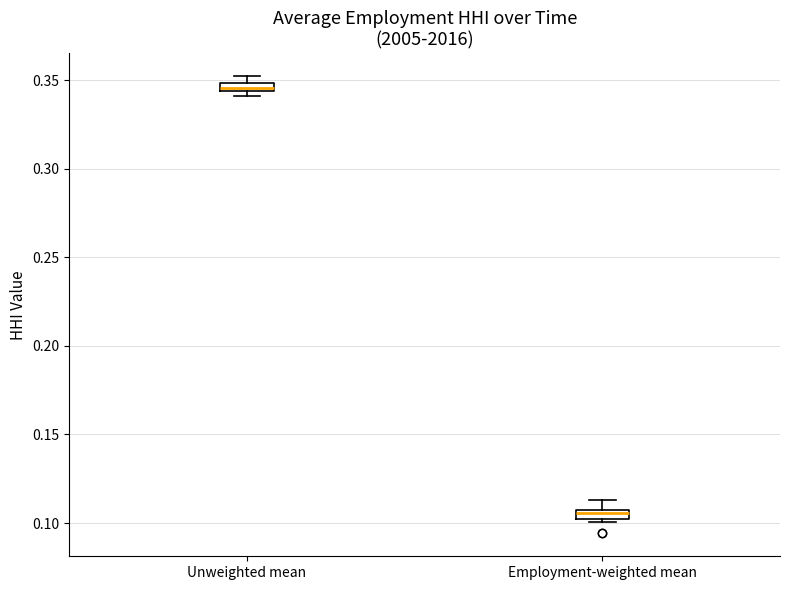

Which box's median line is the highest?

Unweighted mean